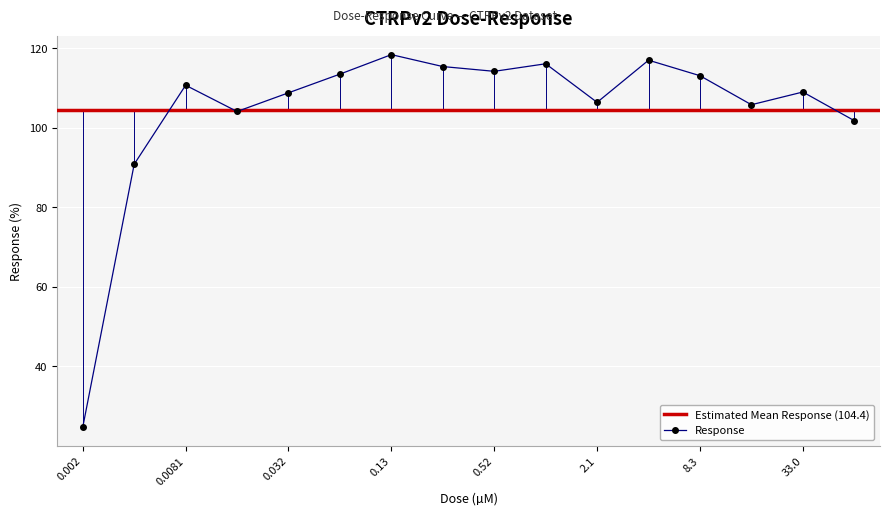

What is the minimum value shown in the chart?

24.7